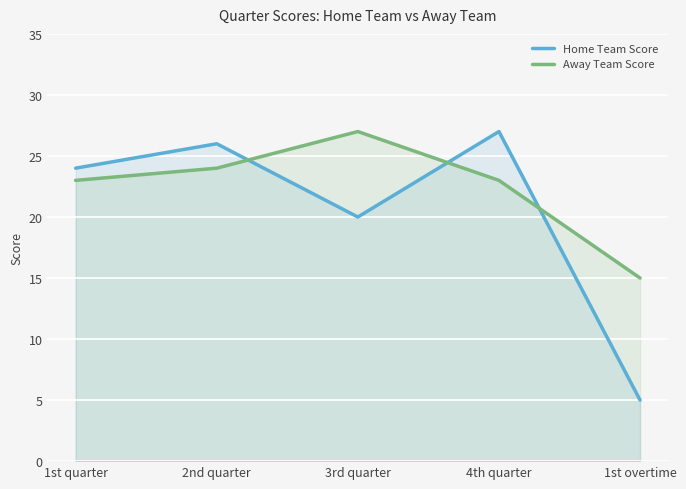

Which category has the lowest value across all series?

1st overtime